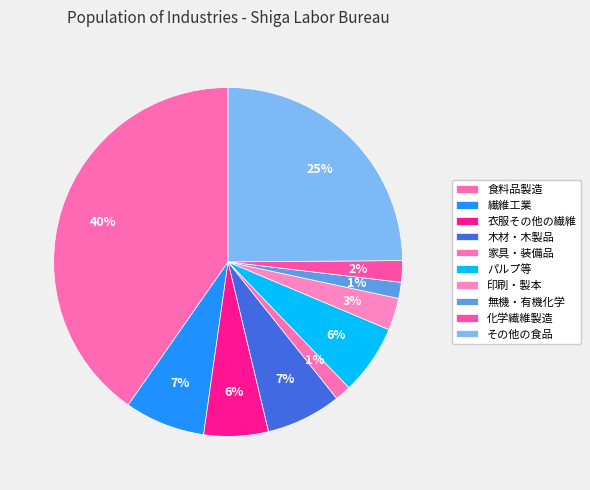

The 化学繊維製造 slice represents 2% of the pie. True or false?

True